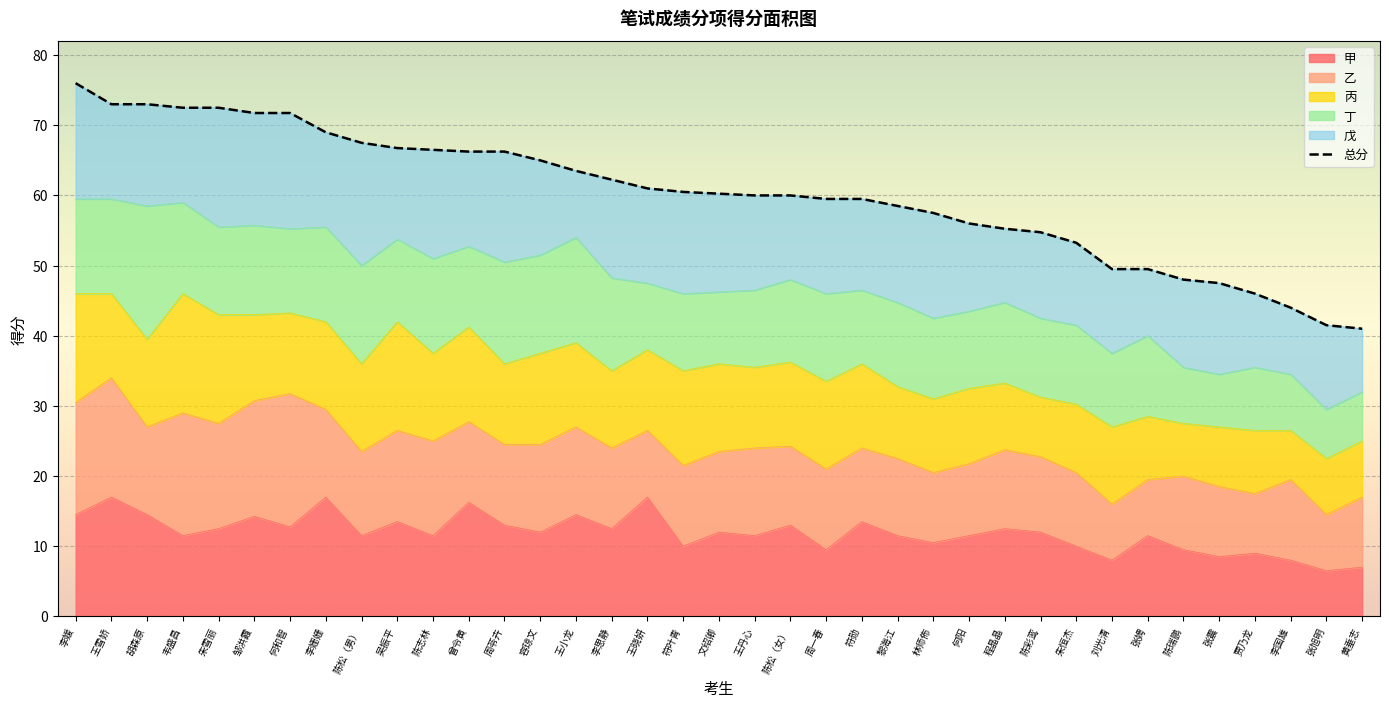

What is the difference between the second highest and minimum values in the 戊 series?

8.0